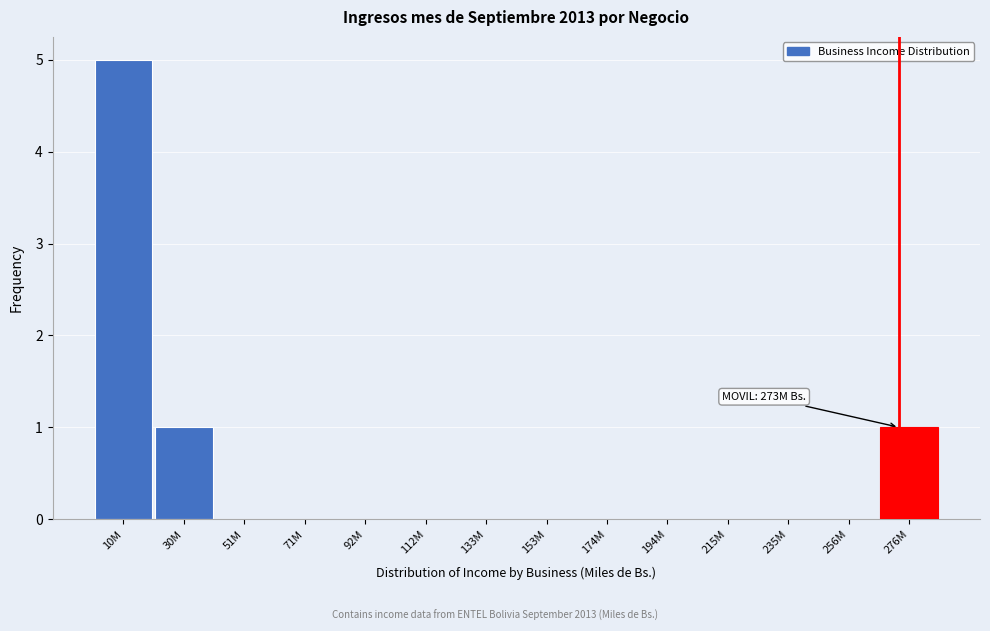

Reading left to right, list all the values displayed in this chart.

10M=5	30M=1	51M=0	71M=0	92M=0	112M=0	133M=0	153M=0	174M=0	194M=0	215M=0	235M=0	256M=0	276M=1